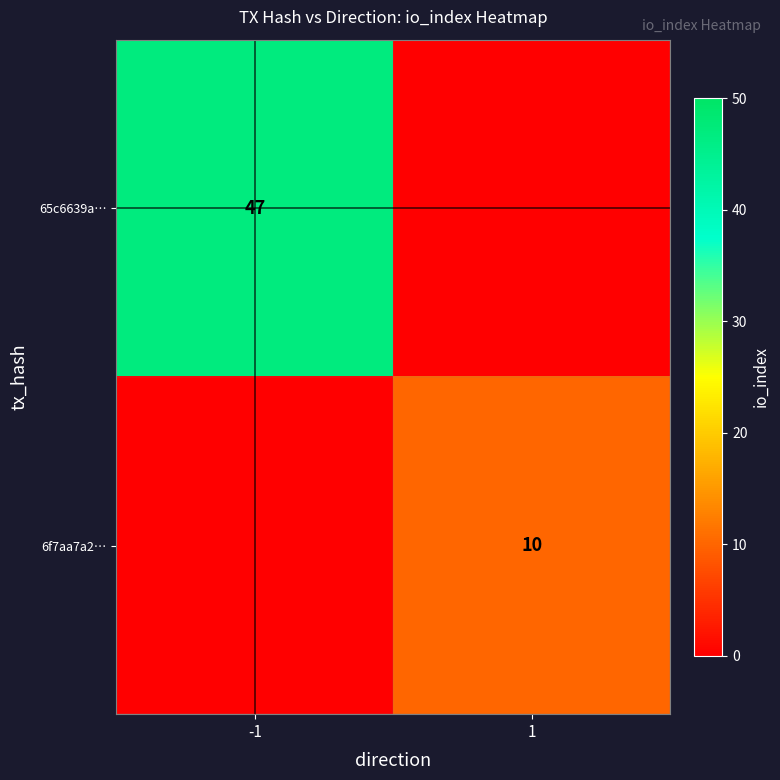

True or false: 65c6639a… has a value of 47 at -1.

True